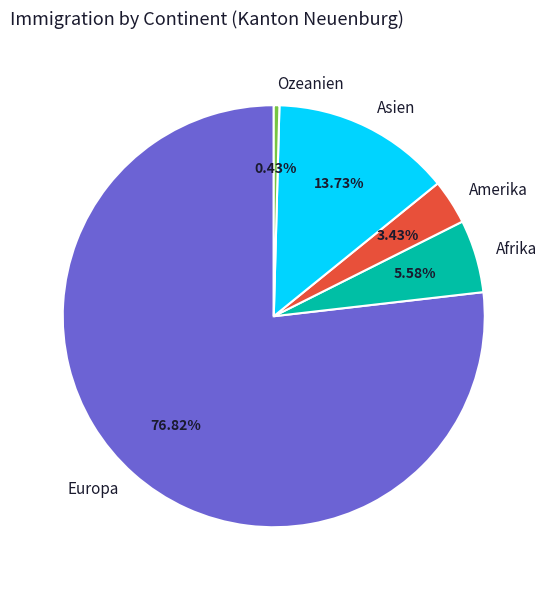

What percentage is NOT represented by Asien?

86.3%